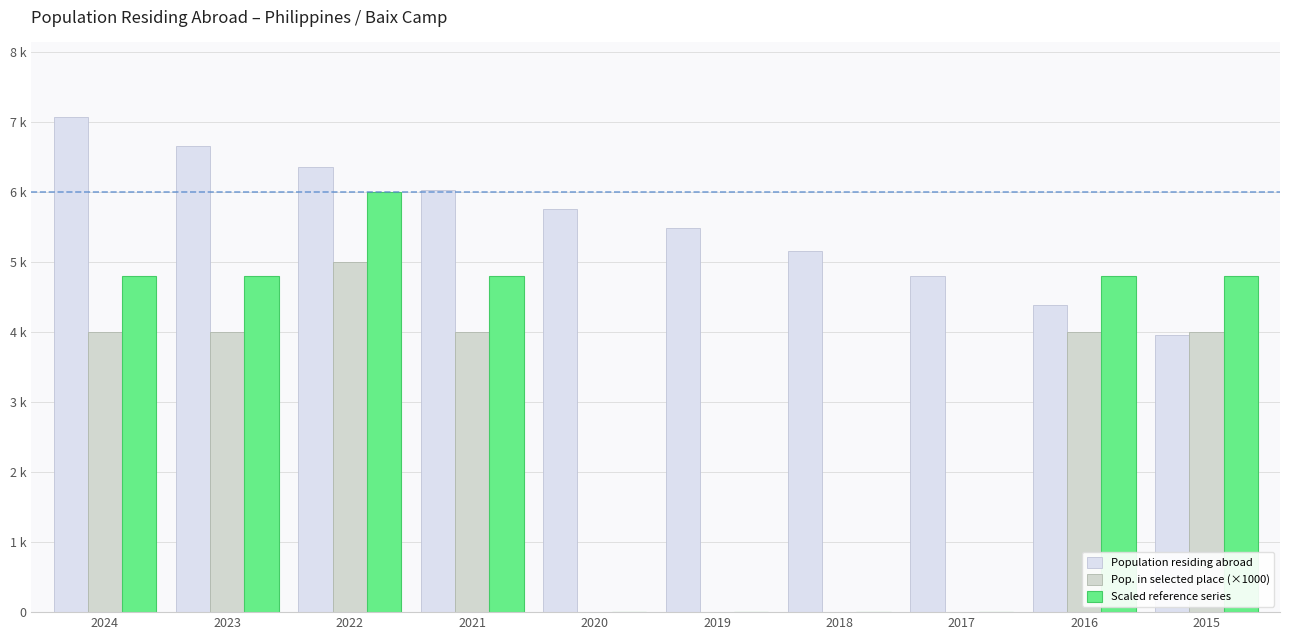

What is the total value across all series at 2019?

5485